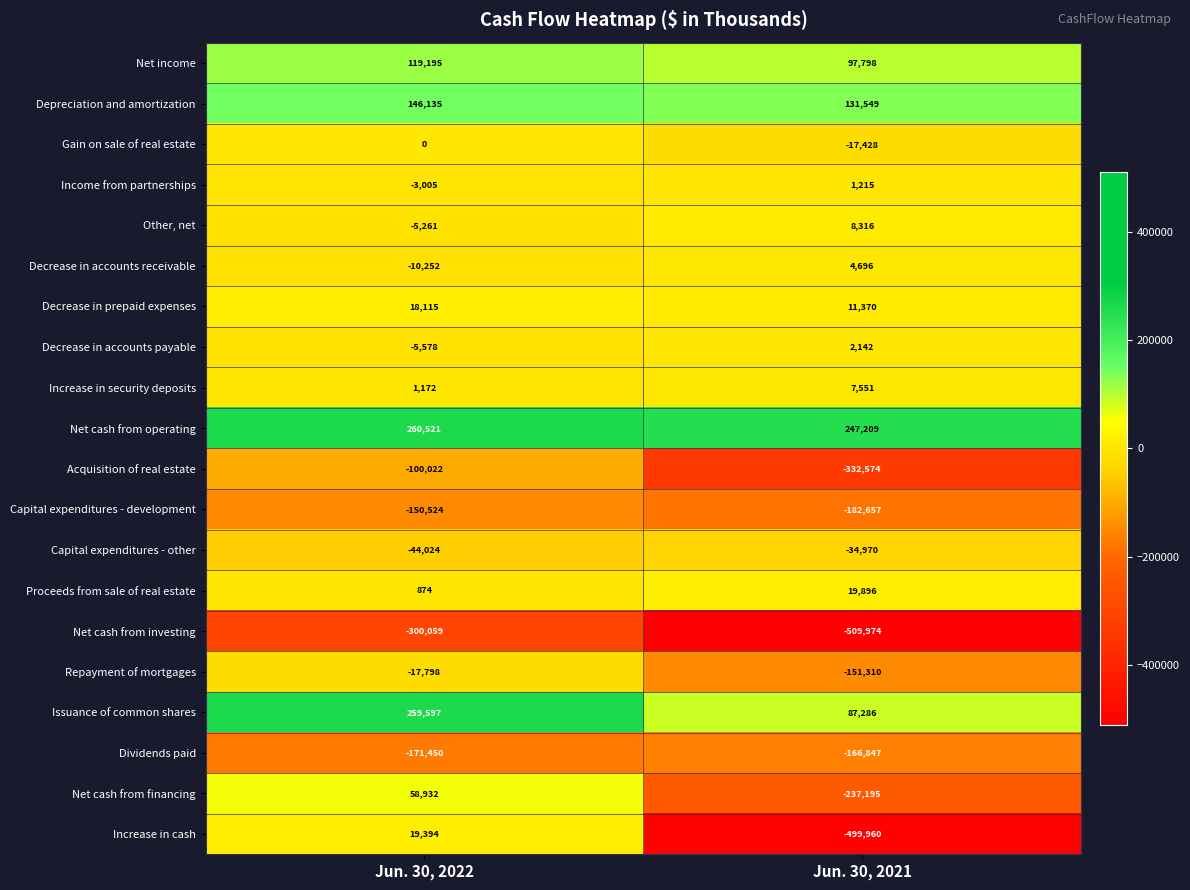

Is the value of Acquisition of real estate at Jun. 30, 2021 greater than the value of Repayment of mortgages at Jun. 30, 2021?

No